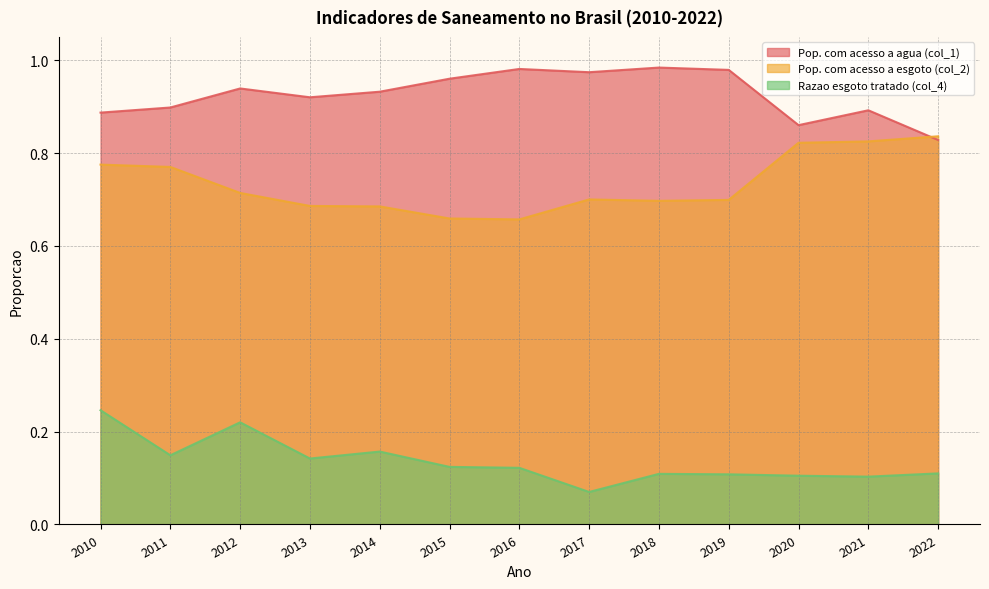

True or false: Razao esgoto tratado (col_4) and Pop. com acesso a agua (col_1) cross at least once.

False